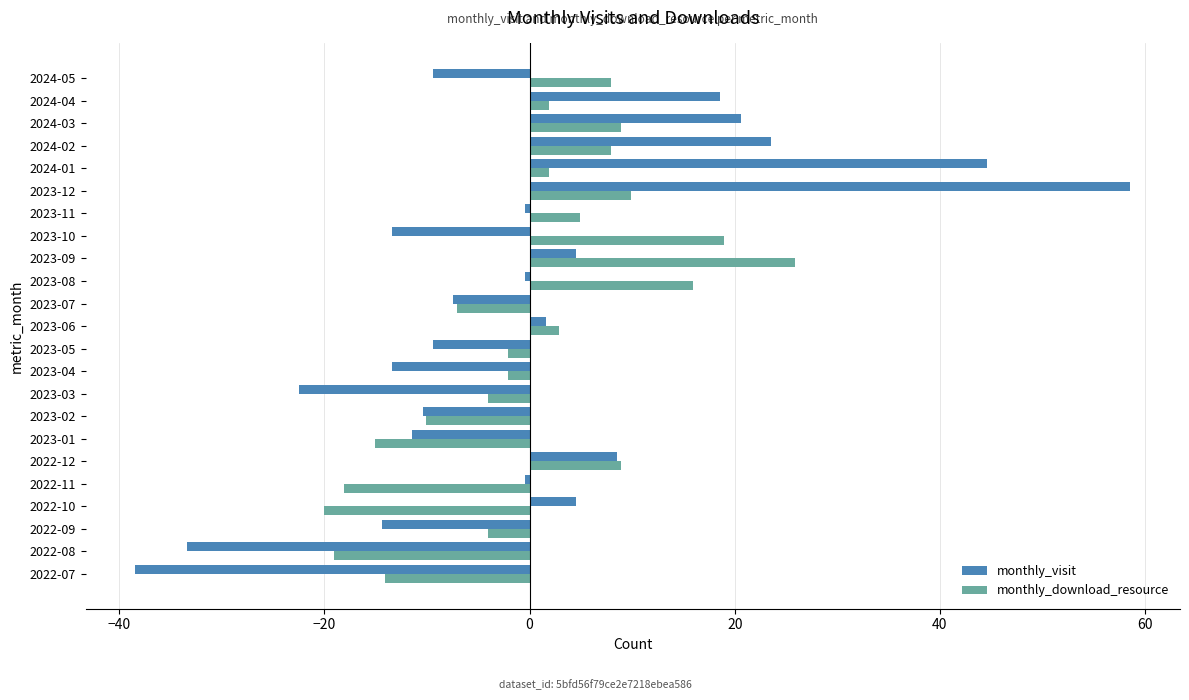

True or false: monthly_download_resource has a value of 9.9 at 2023-12.

True